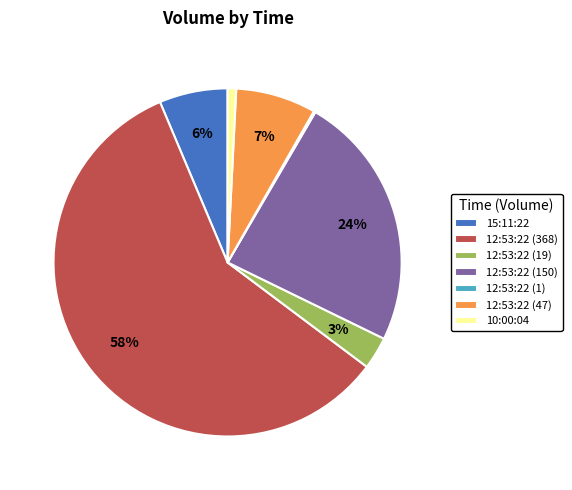

What is the ratio of the value at 12:53:22 (47) to the value at 12:53:22 (150)?

0.3